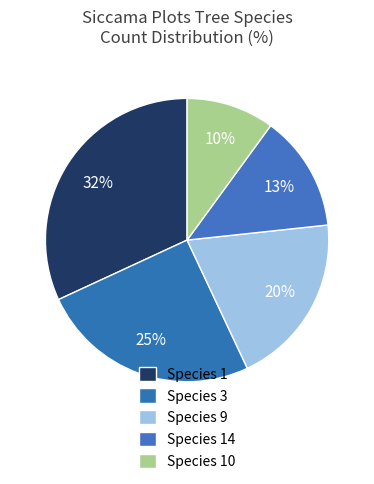

How many slices are in this pie chart?

5